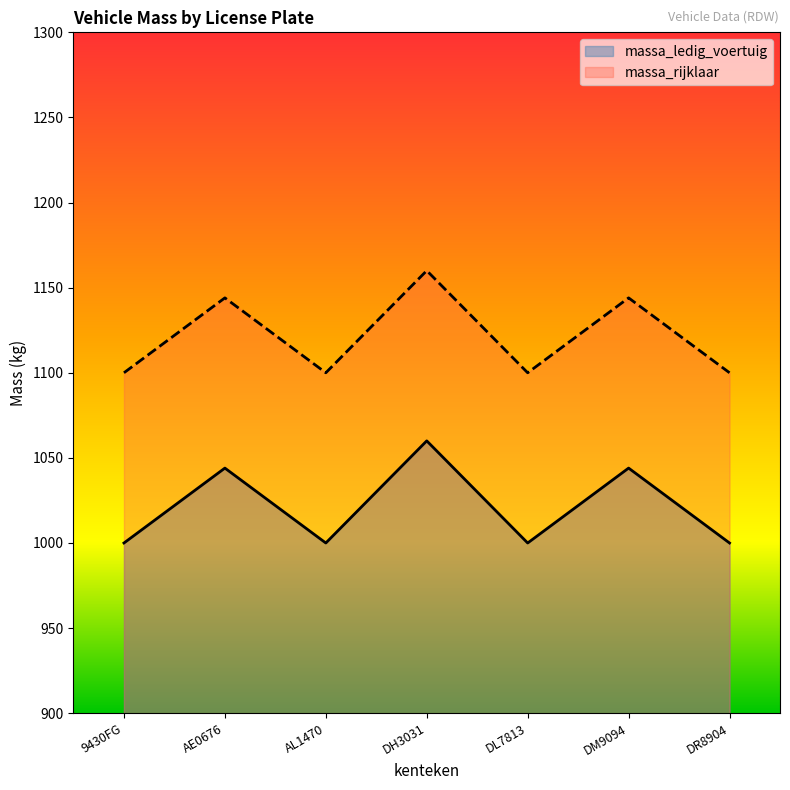

What is the lowest value of the massa_rijklaar series?

1100